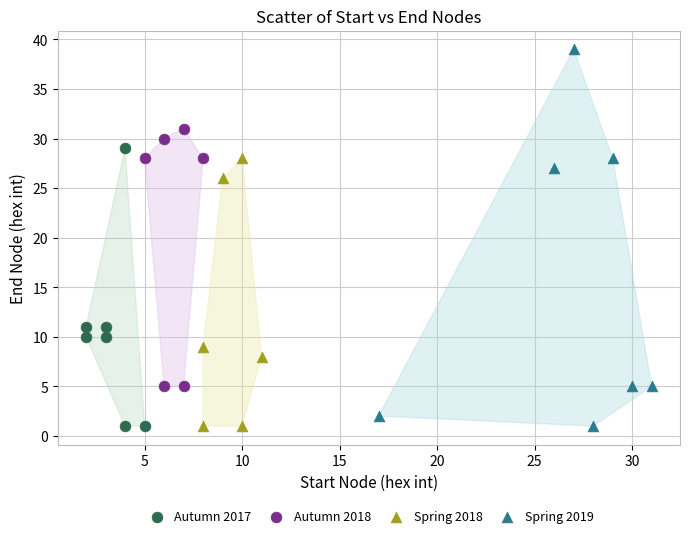

Which series reaches the maximum Y coordinate?

Spring 2019